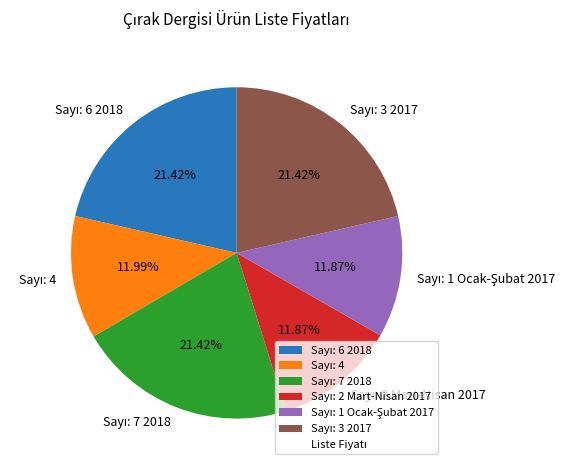

Is there any slice that represents more than half of the pie?

No